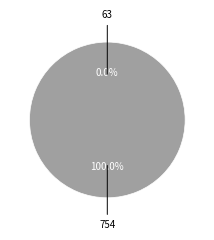

Combined, what portion of the pie is 63 and 754?

100.0%